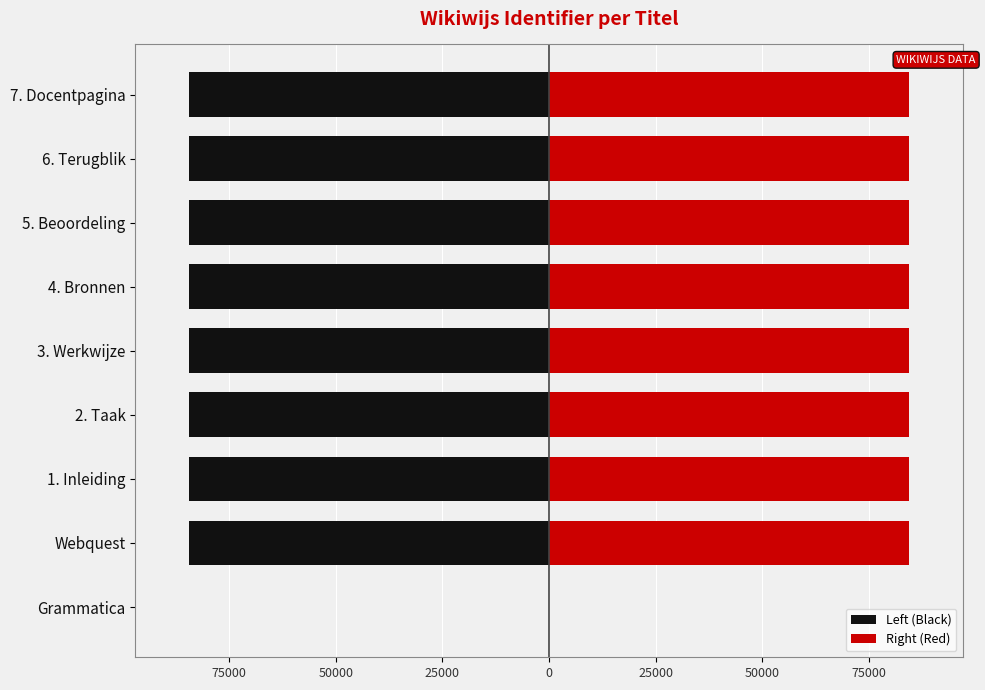

At 100000, list the series in order from largest to smallest.

Left (Black), Right (Red)